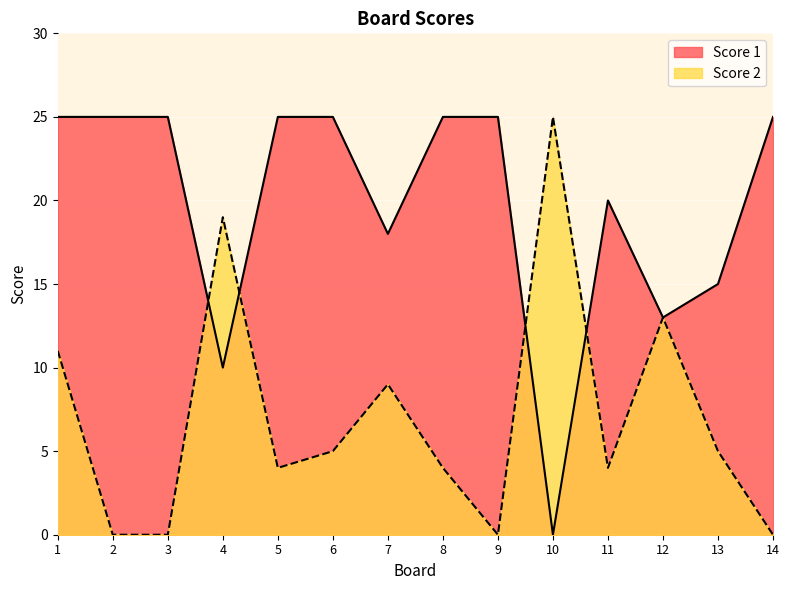

How many lines are shown in the chart?

2